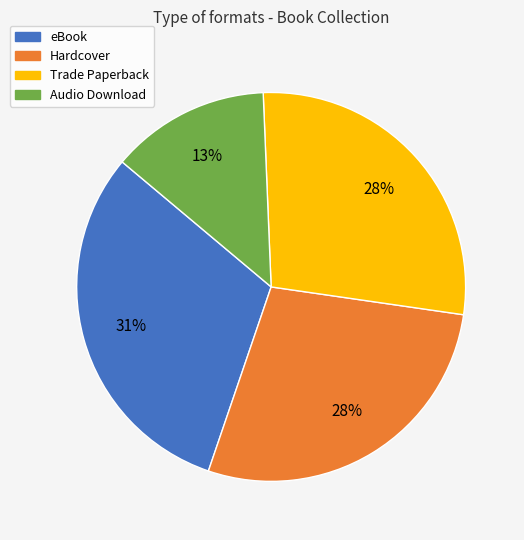

To the nearest percent, what percentage of the pie is Audio Download?

13%